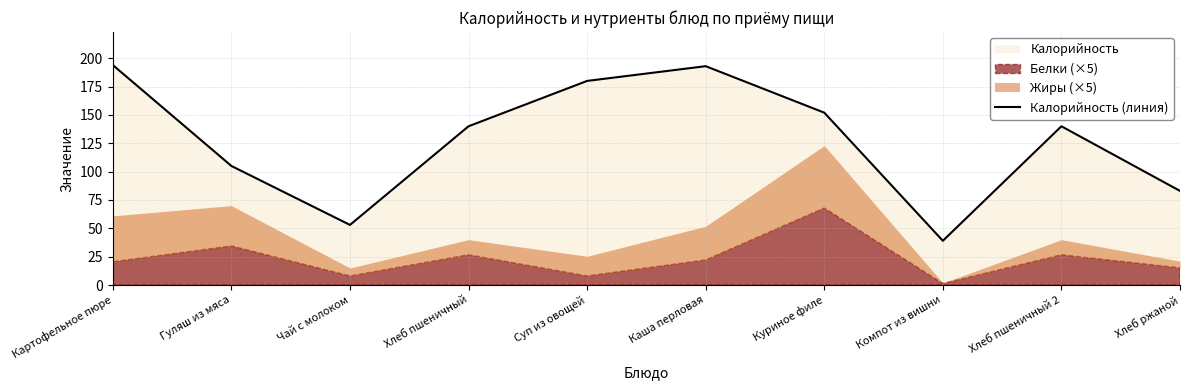

Reading left to right, extract all data points from this chart.

Картофельное пюре=194	Гуляш из мяса=105	Чай с молоком=53	Хлеб пшеничный=140	Суп из овощей=180	Каша перловая=193	Куриное филе=152	Компот из вишни=39	Хлеб пшеничный 2=140	Хлеб ржаной=83